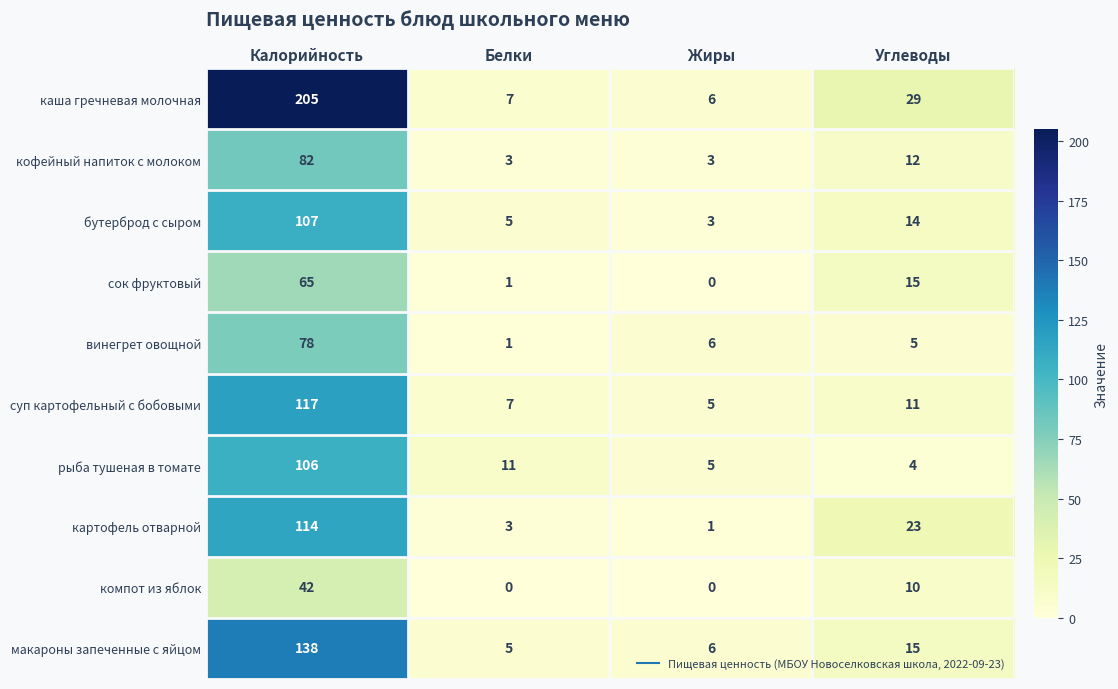

Rank the series by their maximum value, from lowest to highest.

компот из яблок, сок фруктовый, винегрет овощной, кофейный напиток с молоком, рыба тушеная в томате, бутерброд с сыром, картофель отварной, суп картофельный с бобовыми, макароны запеченные с яйцом, каша гречневая молочная